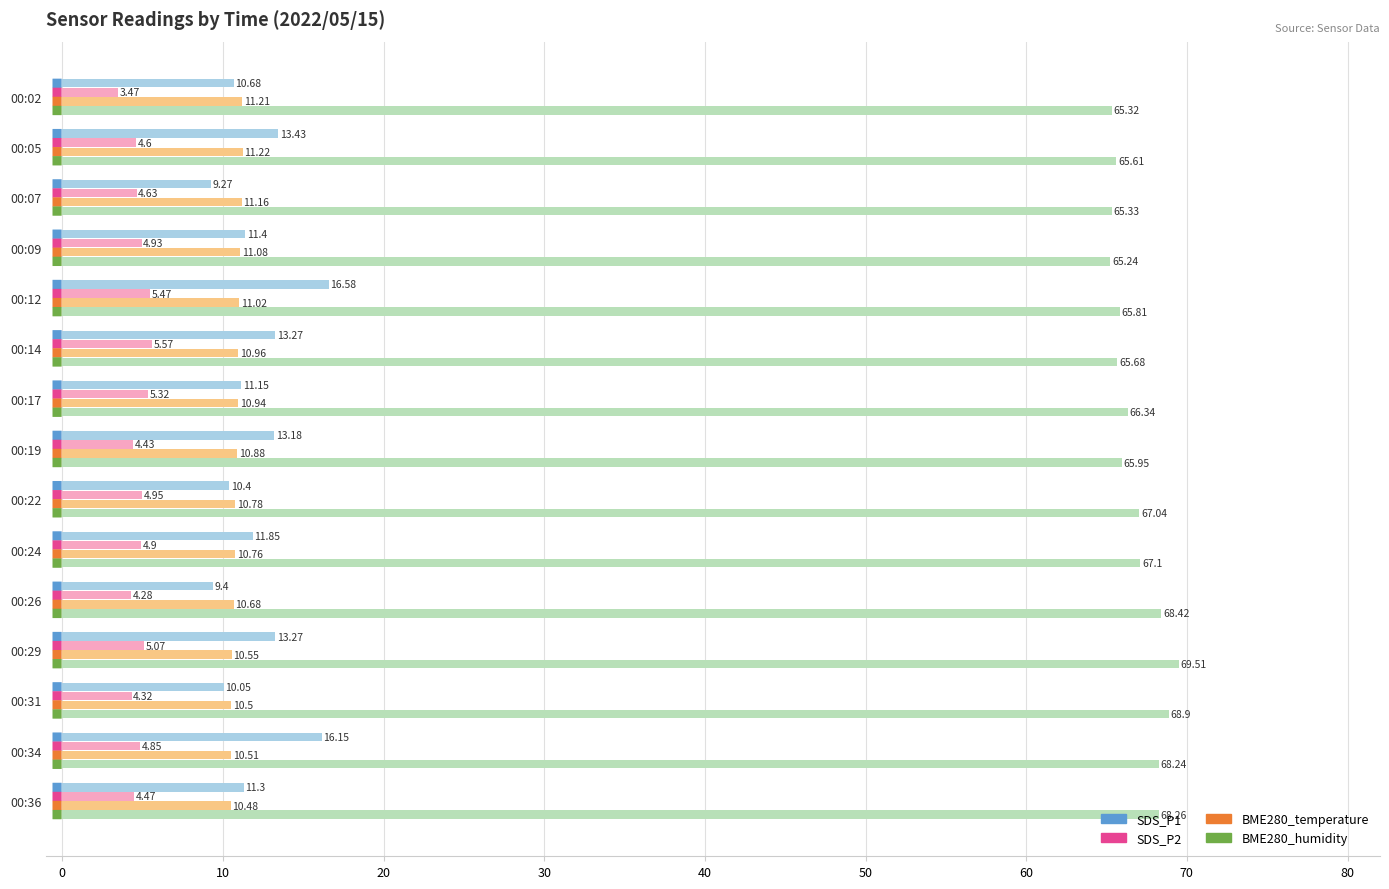

Which series has the largest total across all categories?

BME280_humidity